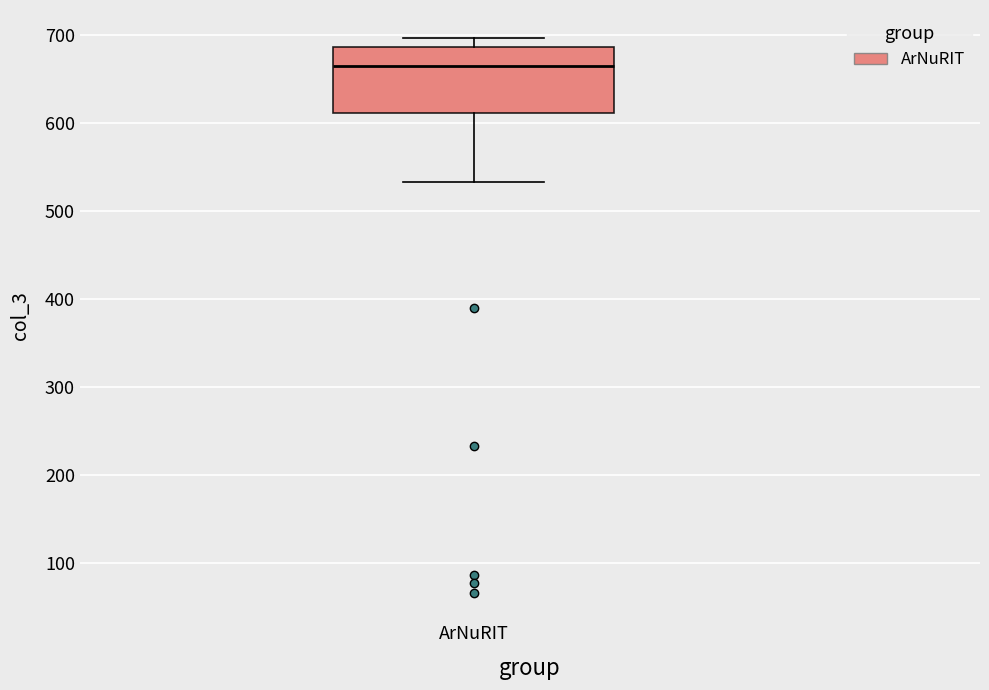

Where does the lower whisker of the box for ArNuRIT end on the y-axis? The values are not printed on the chart, so give them approximately, as read against the axis.

530